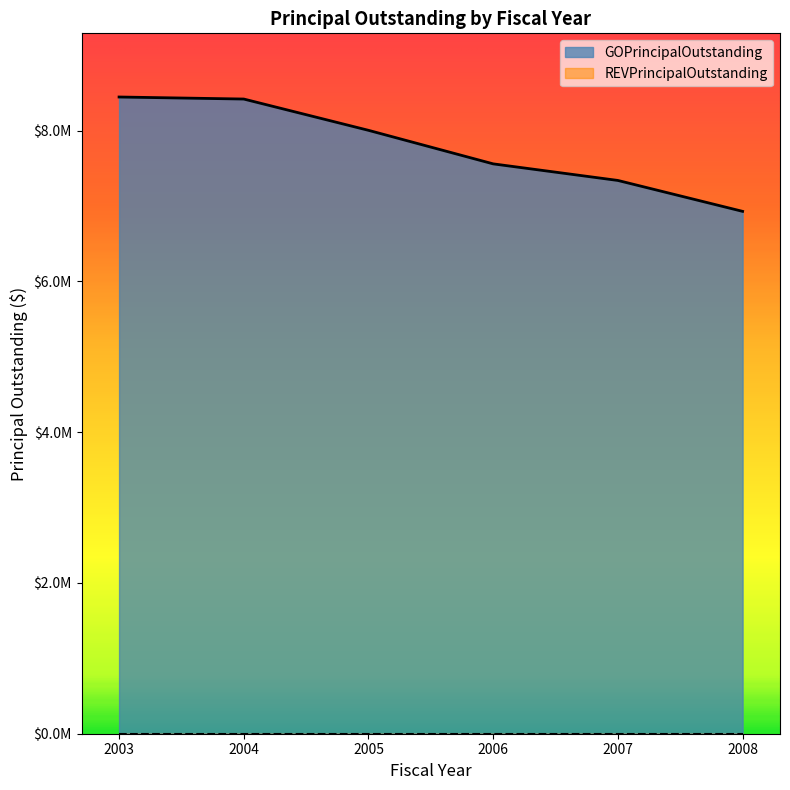

Is it true that the value at 2007 is 10568182.0?

False